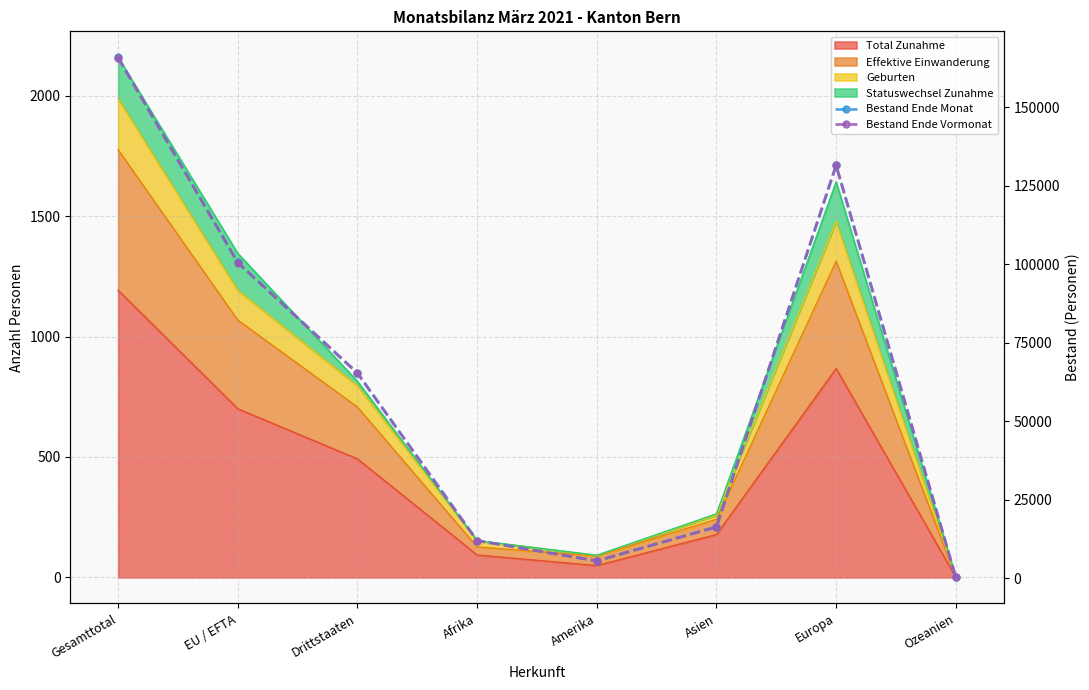

Which category has the highest value in the Bestand Ende Monat series?

Gesamttotal